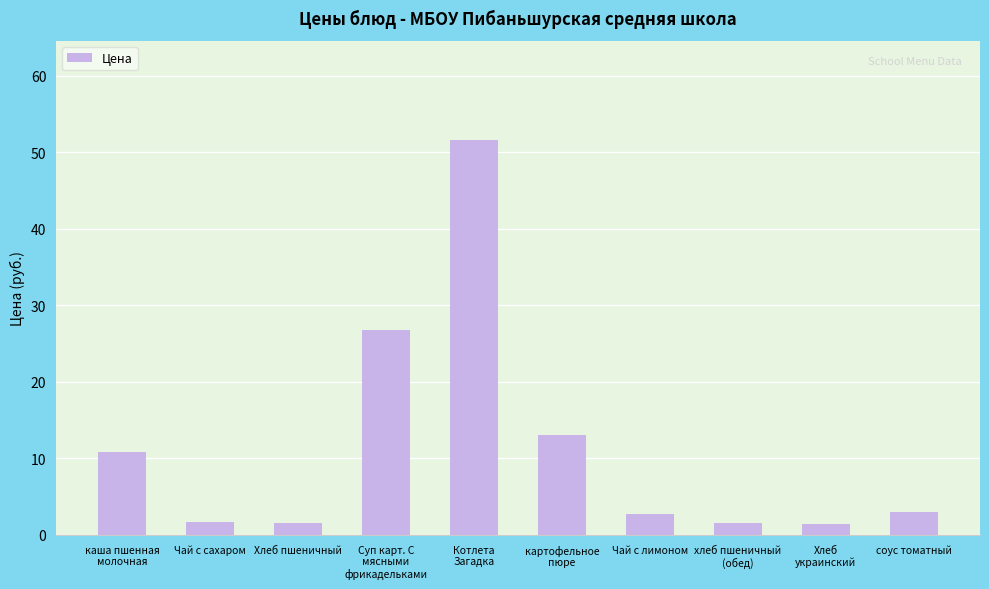

What position from the right is Суп карт. С
мясными
фрикадельками?

7